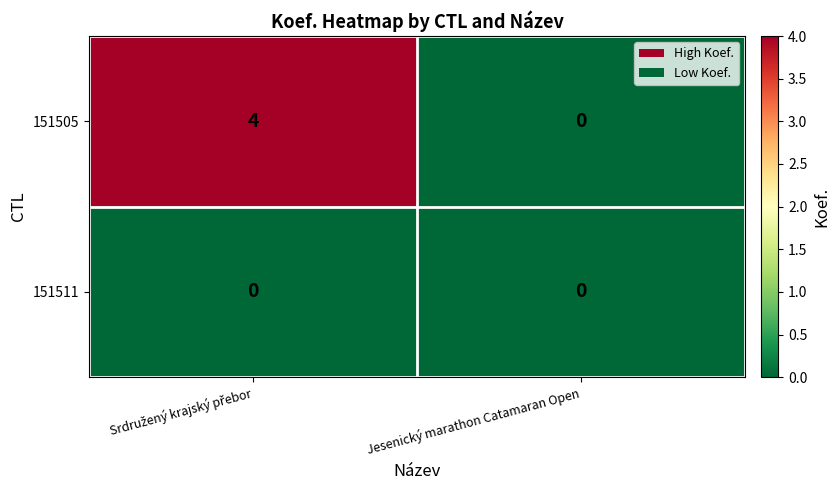

List the series in order of their overall mean, highest first.

151505, 151511